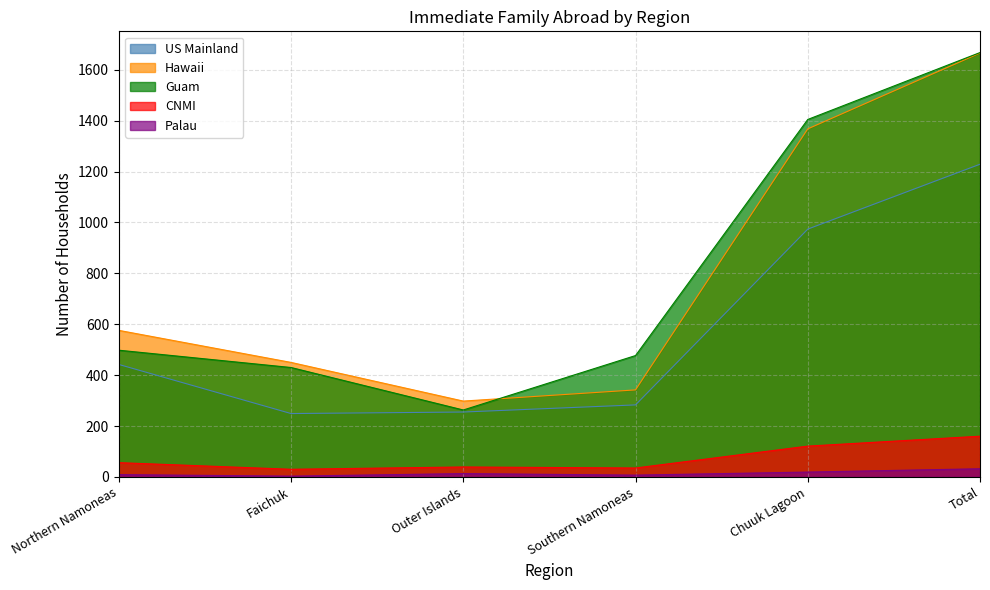

At which category does Hawaii reach its first local valley?

Outer Islands